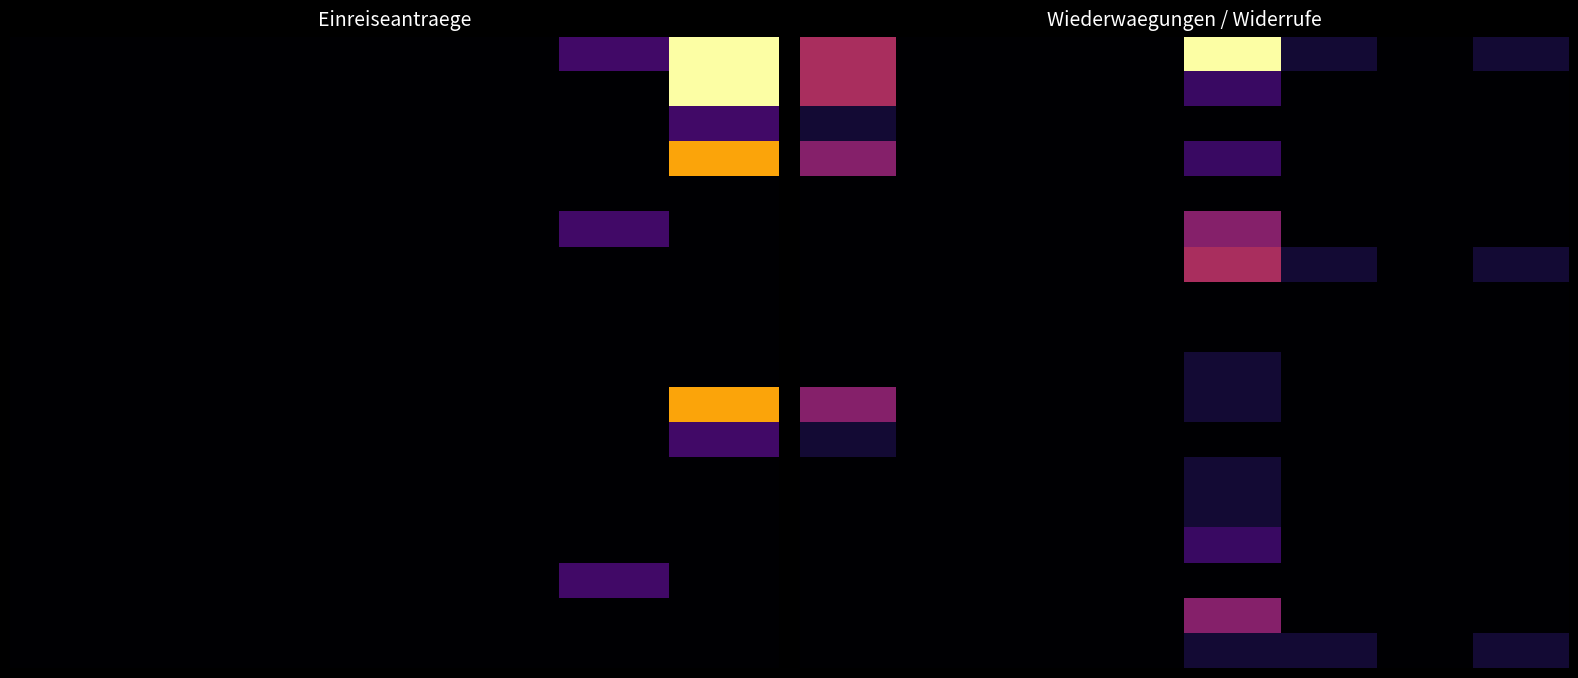

At which category does the chart reach its minimum across all series?

1